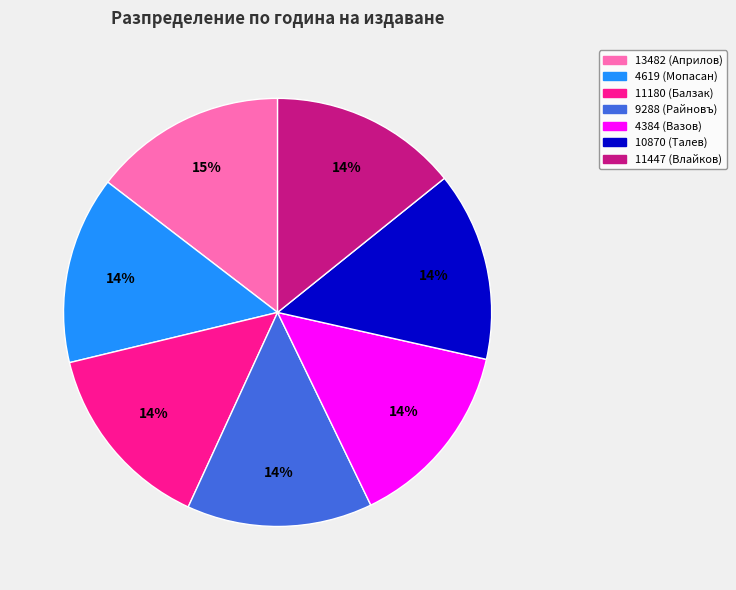

To the nearest percent, what is the difference between the largest and smallest slice percentages?

1%